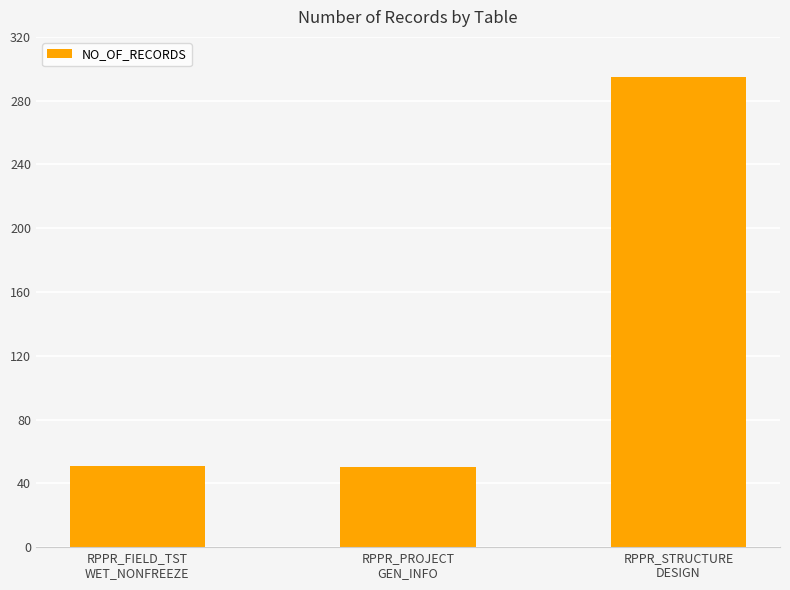

At which label is the value closest to 172?

RPPR_FIELD_TST
WET_NONFREEZE